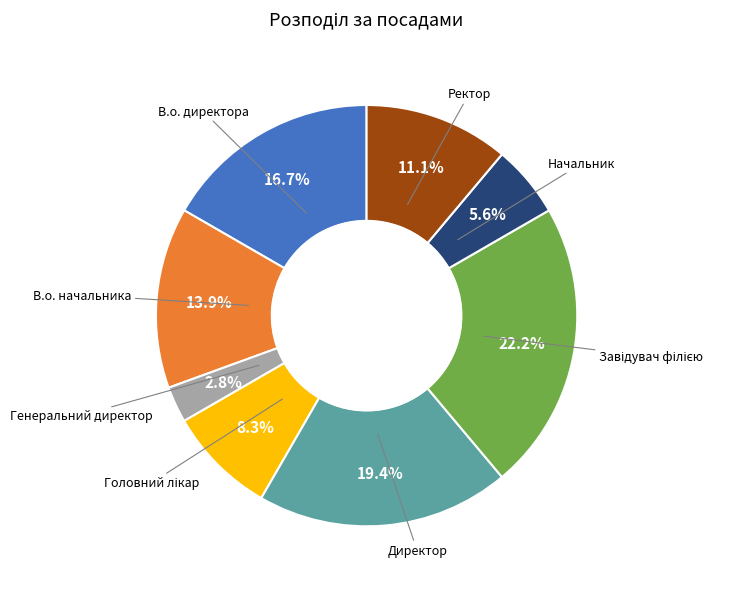

Does any single category account for the majority?

No